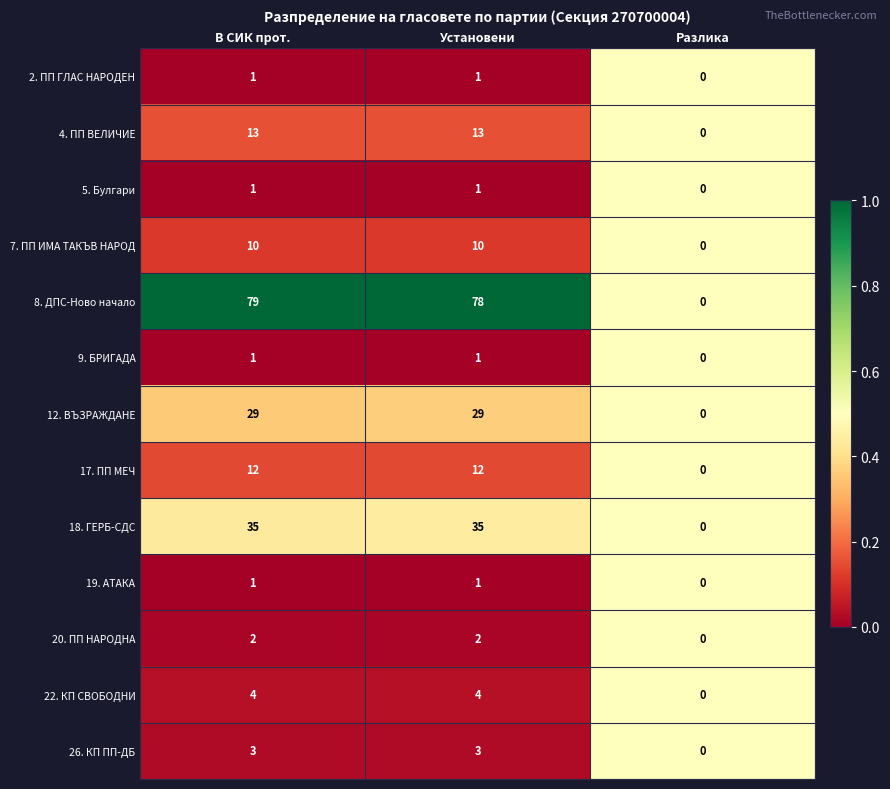

What is the total value across all series at Разлика?

0